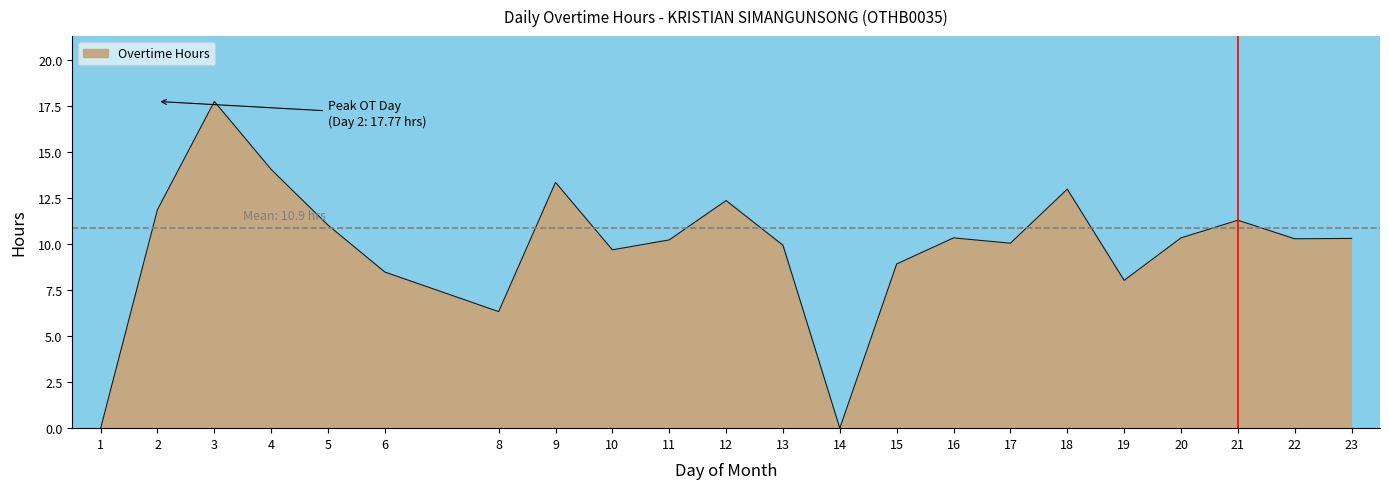

Reading left to right, what are all the values shown in this chart?

0.0	11.9	17.8	14.1	11.0	8.5	6.3	13.4	9.7	10.2	12.4	9.9	0.0	8.9	10.3	10.1	13.0	8.0	10.3	11.3	10.3	10.3